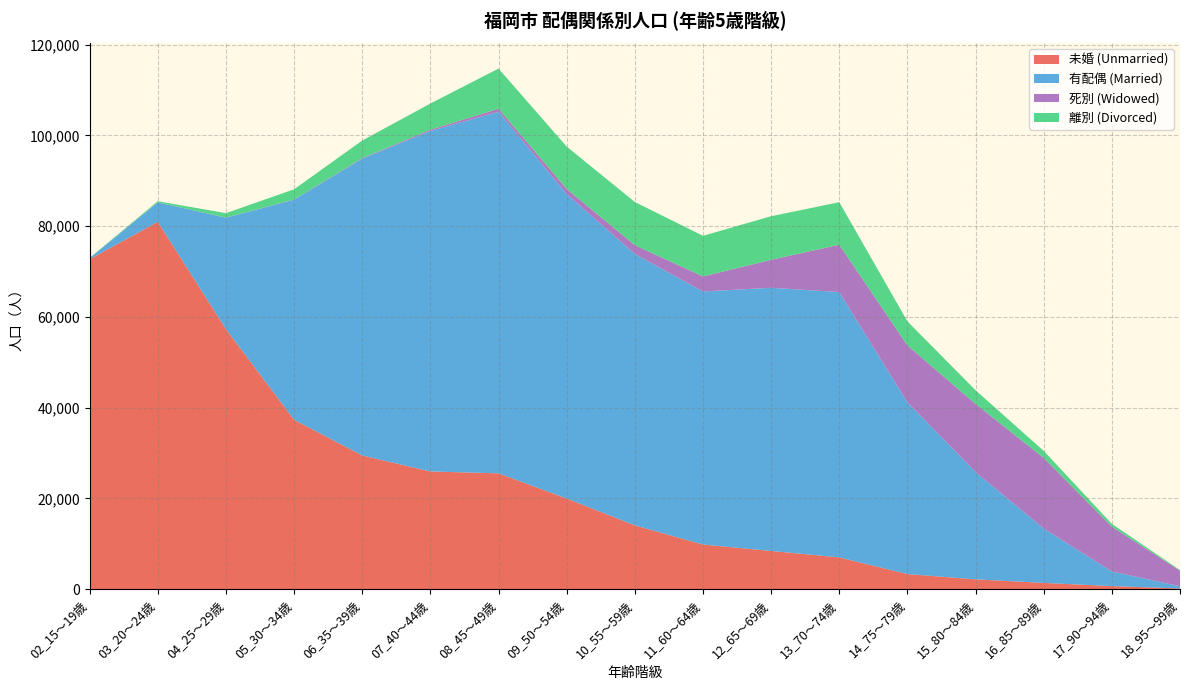

Reading left to right, what are all the values shown in this chart?

未婚 (Unmarried): 02_15～19歳=72710	03_20～24歳=80949	04_25～29歳=57285	05_30～34歳=37324	06_35～39歳=29468	07_40～44歳=25945	08_45～49歳=25530	09_50～54歳=19982	10_55～59歳=14067	11_60～64歳=9841	12_65～69歳=8428	13_70～74歳=7009	14_75～79歳=3337	15_80～84歳=2169	16_85～89歳=1389	17_90～94歳=686	18_95～99歳=160
有配偶 (Married): 02_15～19歳=242	03_20～24歳=4272	04_25～29歳=24572	05_30～34歳=48498	06_35～39歳=65418	07_40～44歳=75012	08_45～49歳=79669	09_50～54歳=67068	10_55～59歳=59805	11_60～64歳=55760	12_65～69歳=57987	13_70～74歳=58473	14_75～79歳=37840	15_80～84歳=23632	16_85～89歳=11984	17_90～94歳=3220	18_95～99歳=491
死別 (Widowed): 02_15～19歳=7	03_20～24歳=16	04_25～29歳=24	05_30～34歳=45	06_35～39歳=108	07_40～44歳=284	08_45～49歳=673	09_50～54歳=1139	10_55～59歳=1936	11_60～64歳=3314	12_65～69歳=6163	13_70～74歳=10420	14_75～79歳=12555	15_80～84歳=15022	16_85～89歳=15568	17_90～94歳=9867	18_95～99歳=3438
離別 (Divorced): 02_15～19歳=44	03_20～24歳=254	04_25～29歳=975	05_30～34歳=2252	06_35～39歳=3865	07_40～44歳=5774	08_45～49歳=8840	09_50～54歳=9341	10_55～59歳=9512	11_60～64歳=8952	12_65～69歳=9604	13_70～74歳=9370	14_75～79歳=5287	15_80～84歳=3018	16_85～89歳=1537	17_90～94歳=624	18_95～99歳=129